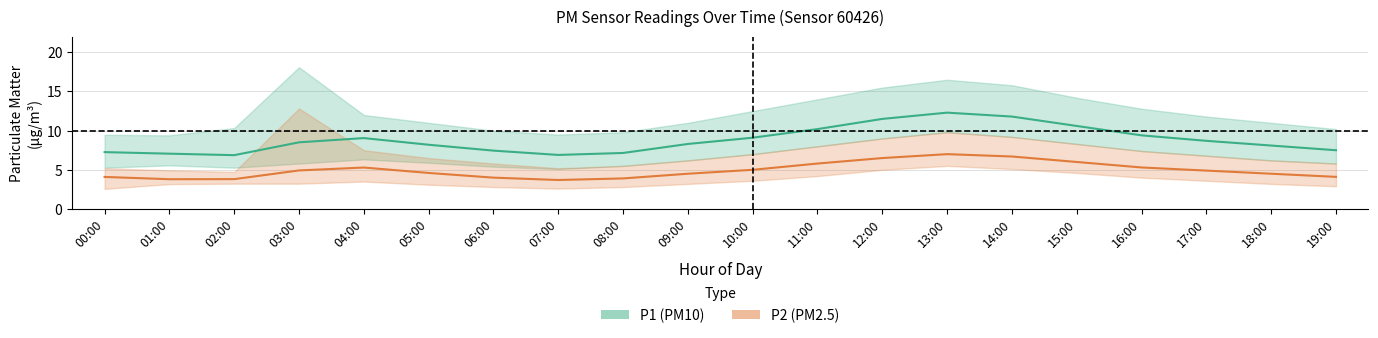

Where is the first local maximum for P2 (PM2.5)?

04:00